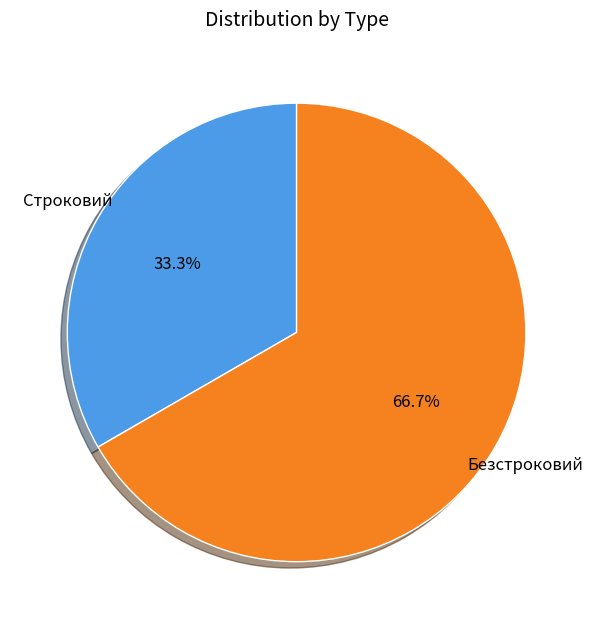

Rank the categories by value from lowest to highest.

Строковий, Безстроковий